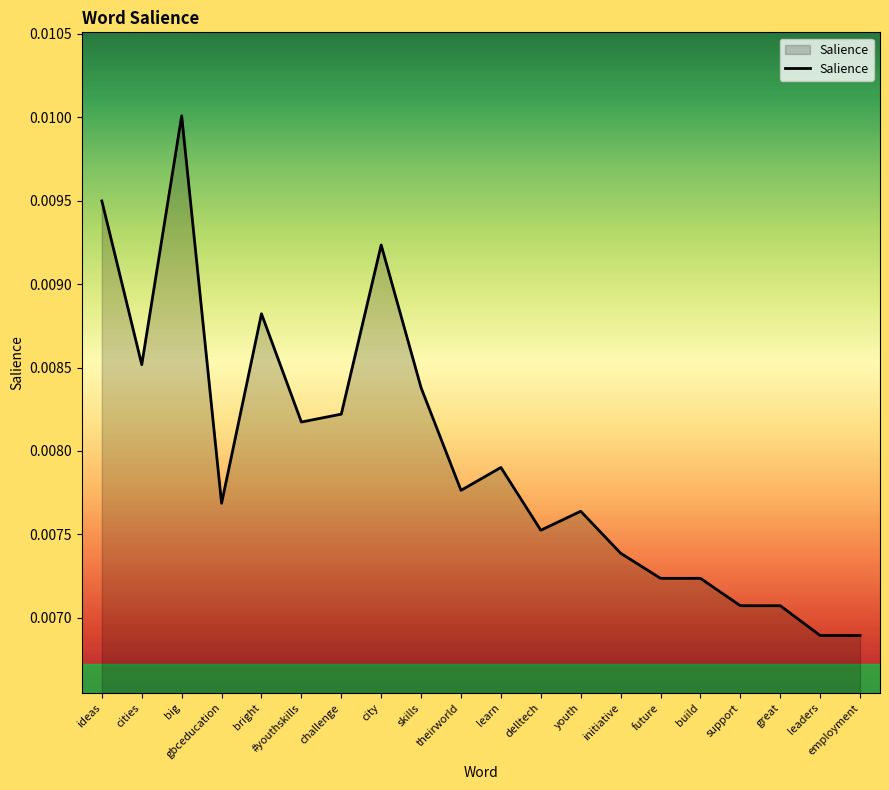

How many distinct data groups are displayed?

1